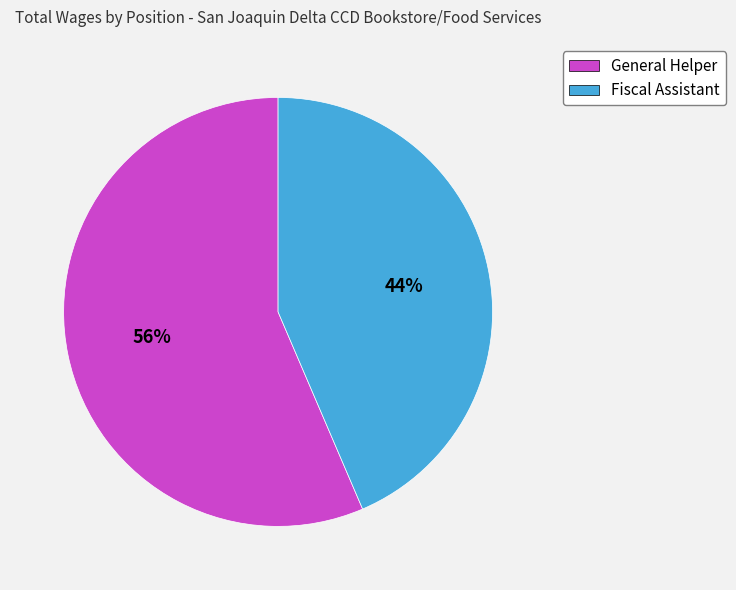

Do Fiscal Assistant and General Helper together represent more than half of the pie?

Yes